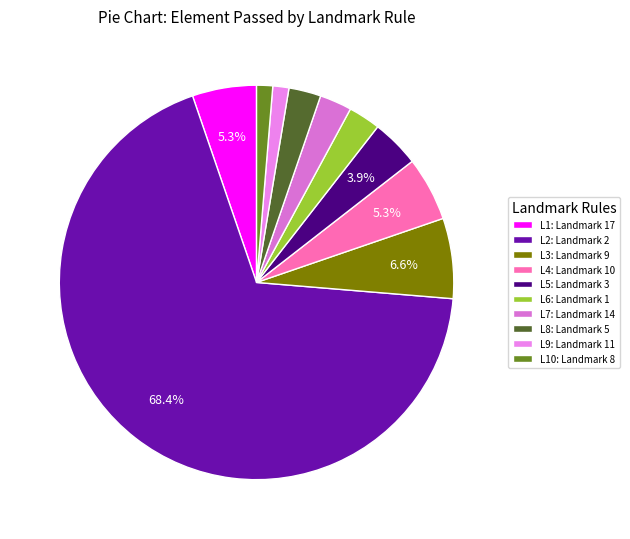

Does any single category account for the majority?

Yes